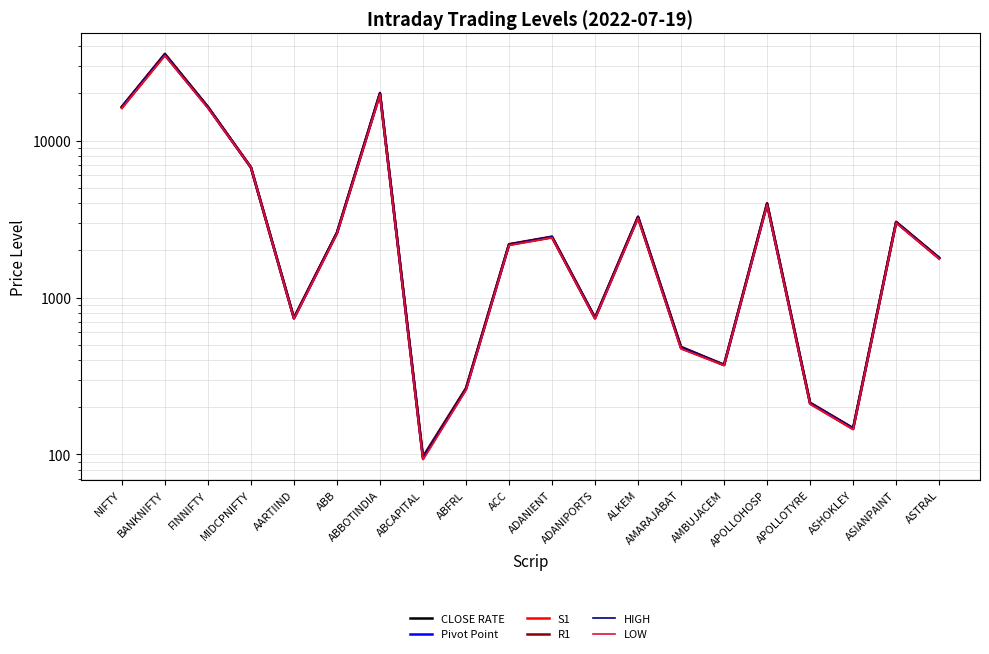

Where does the R1 series first go above 2445?

NIFTY